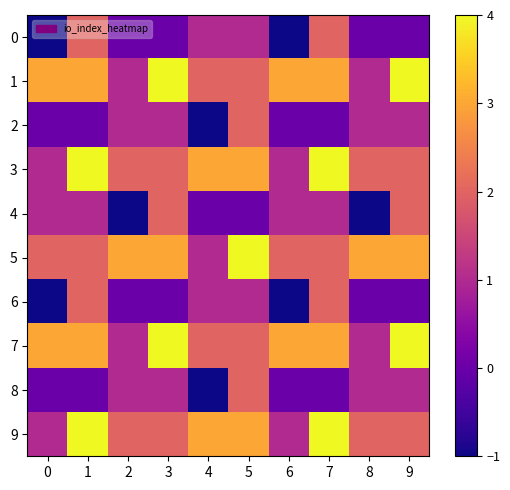

Rank the series by their maximum value, from lowest to highest.

0, 2, 4, 6, 8, 1, 3, 5, 7, 9